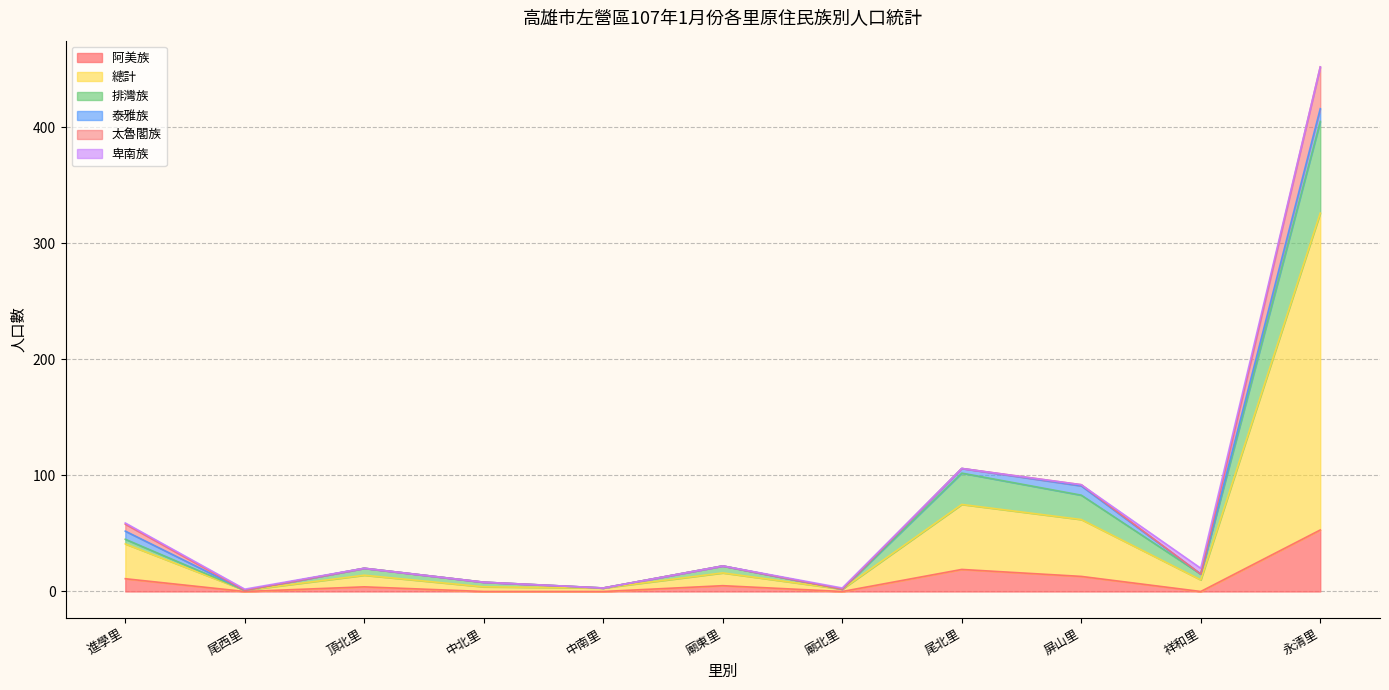

At which label does 阿美族 reach its peak?

永清里